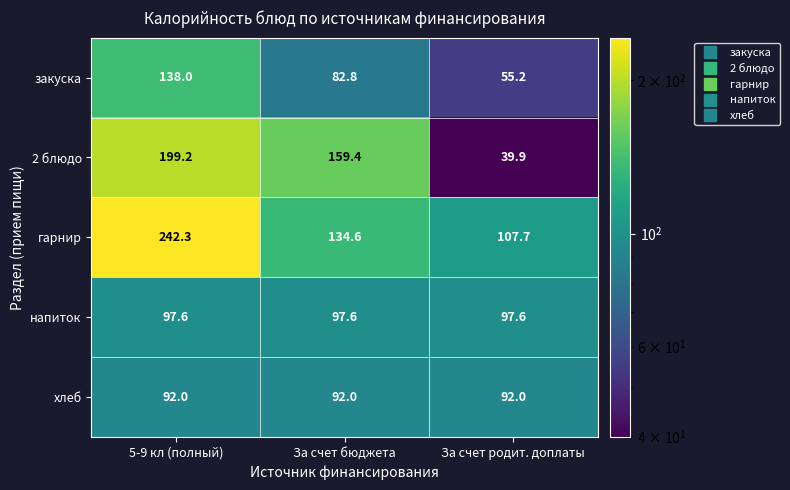

What is the total value across all series at За счет бюджета?

566.4